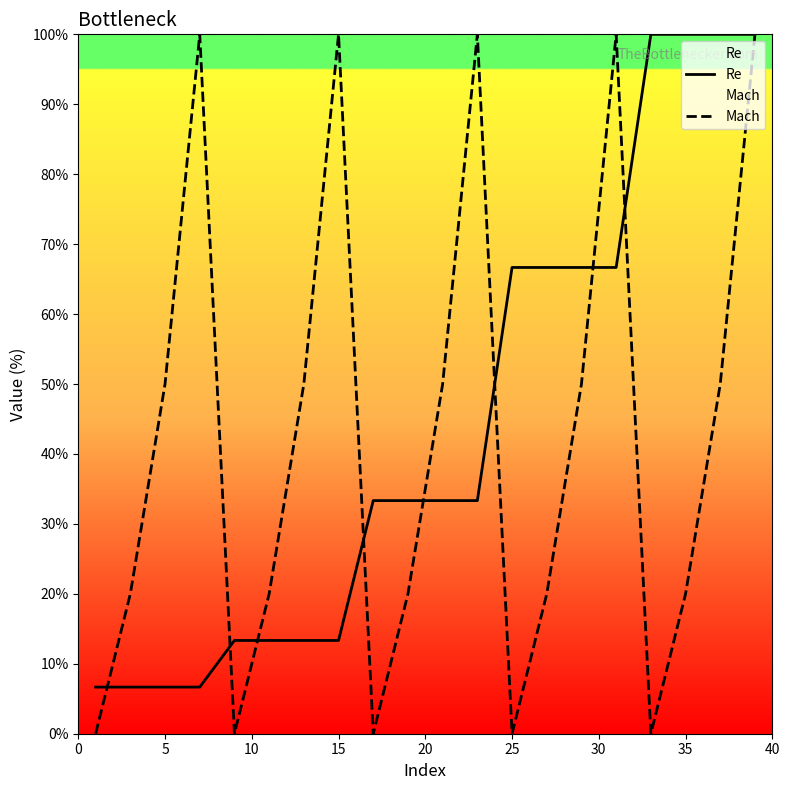

What is the highest value of the Re series?

100.0